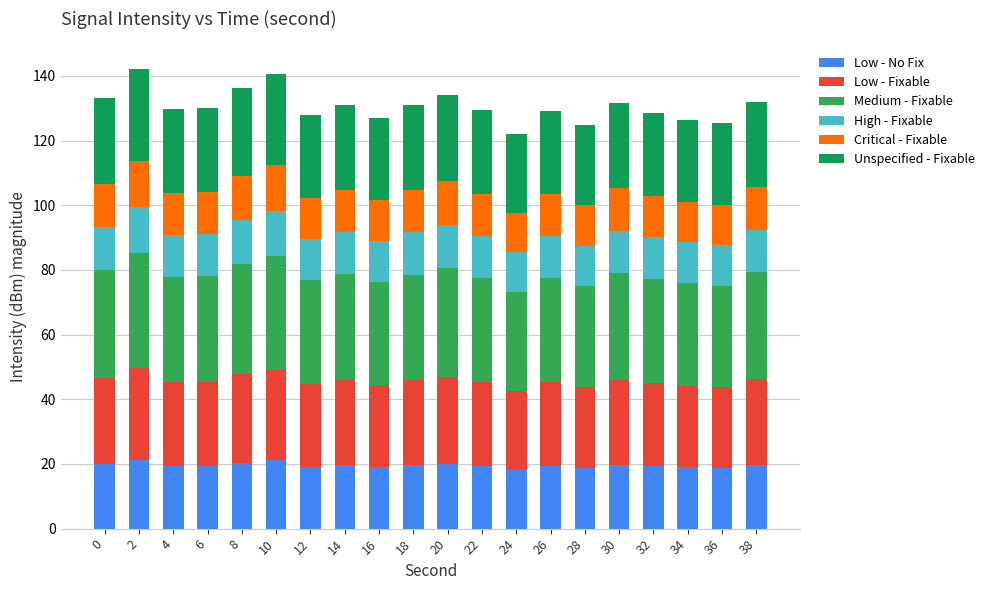

Are the bars grouped side by side (vs. stacked)?

No